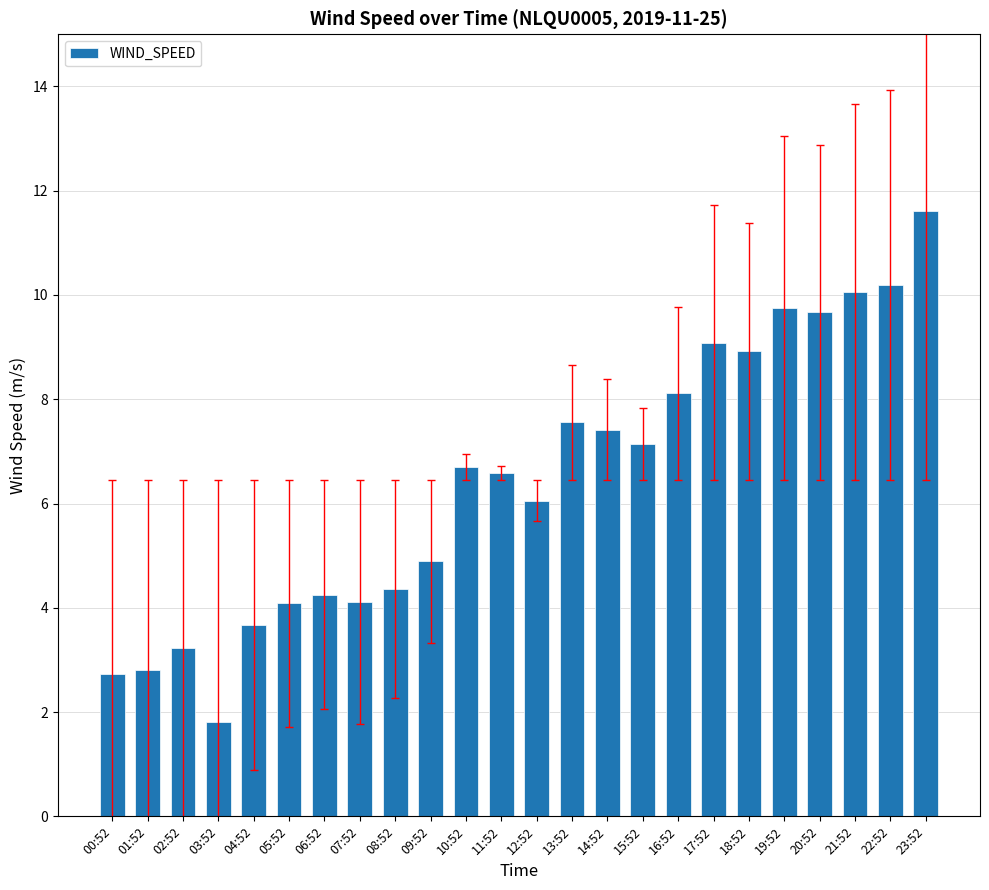

What is the maximum value shown in the chart?

11.6